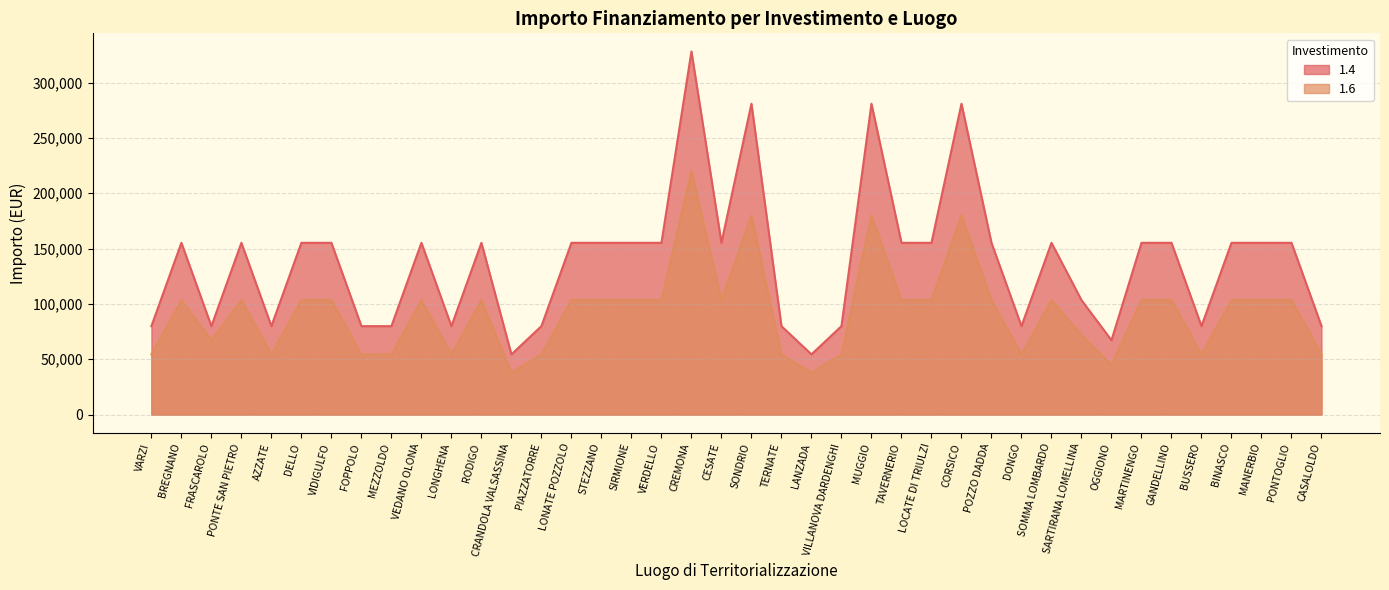

What is the value of the 1.6 point at the 16th from the left?

103444